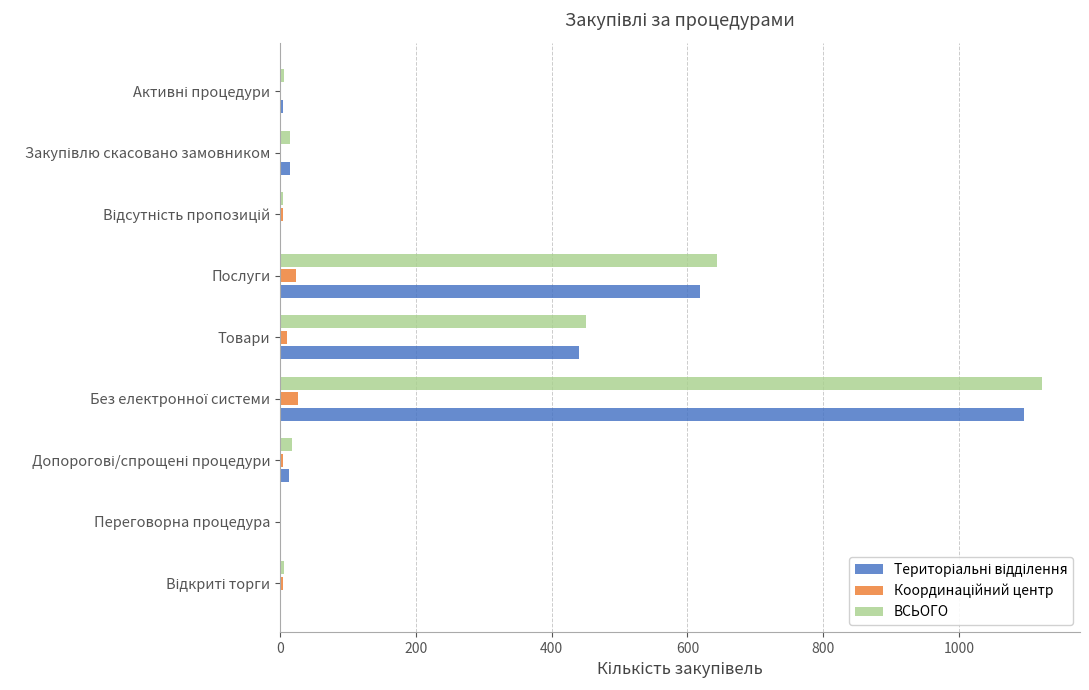

Which series has the widest spread of values?

ВСЬОГО